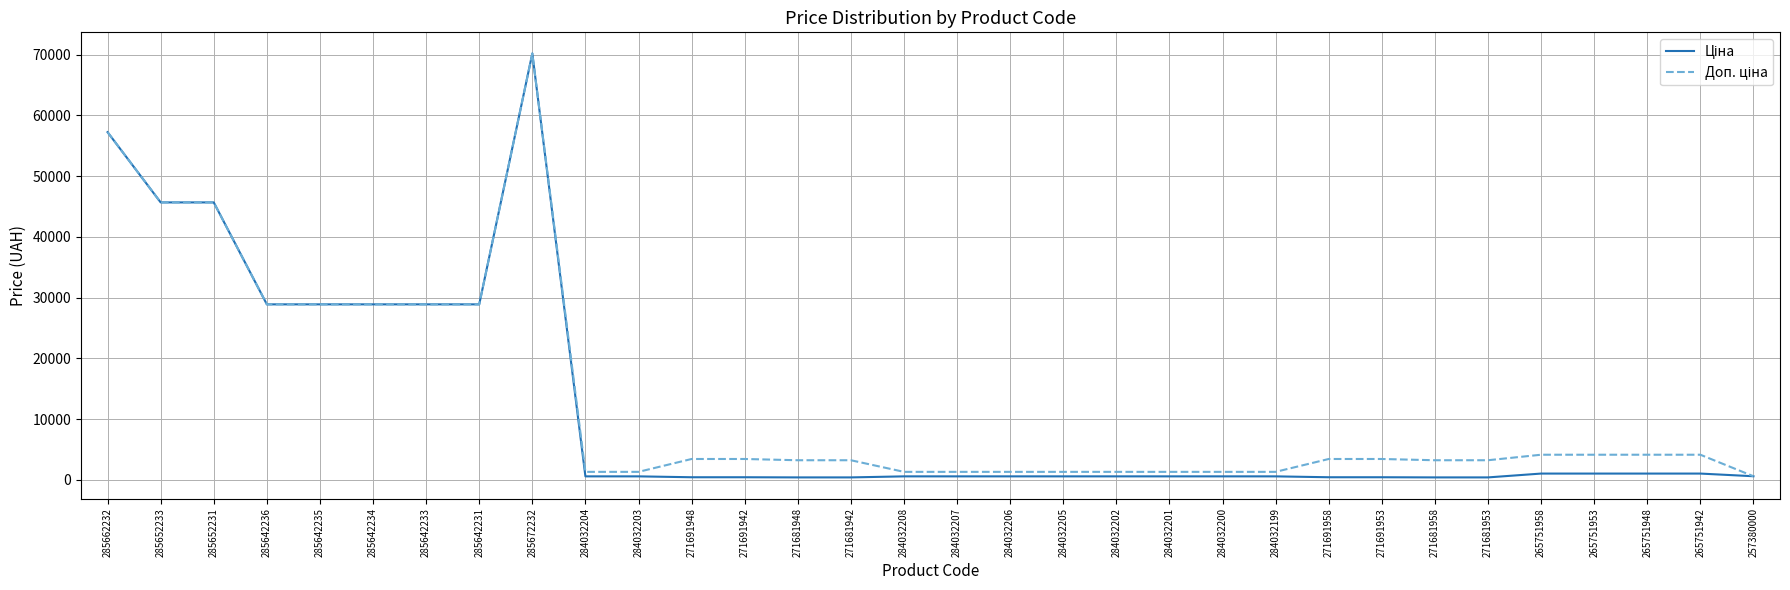

At which category is the sum across all series the highest?

285672232